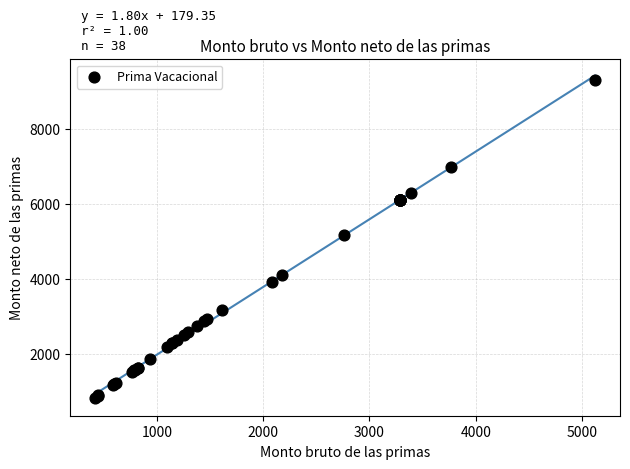

What Y value in the scatter plot is closest to 5065?

5160.5